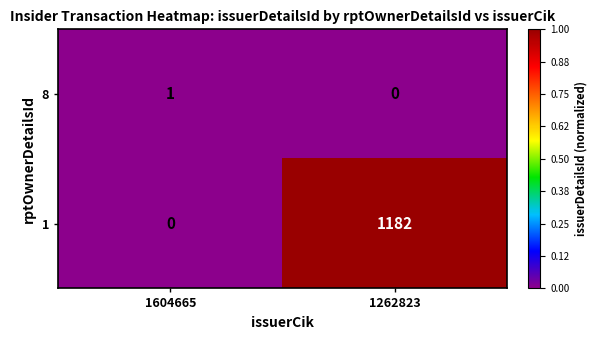

Reading left to right, transcribe all the data shown in this chart.

8: 1604665=1	1262823=0
1: 1604665=0	1262823=1182